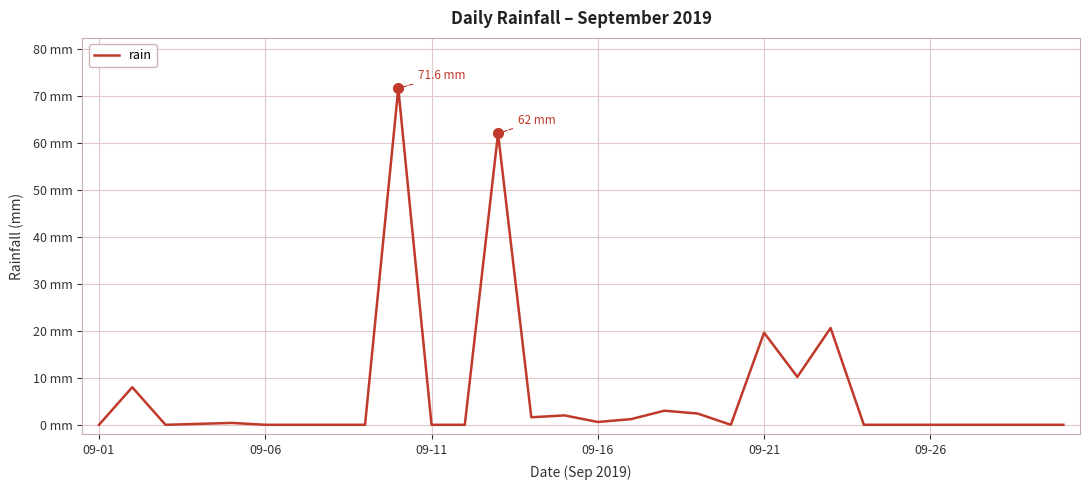

Does the chart display data point markers on the line(s)?

No